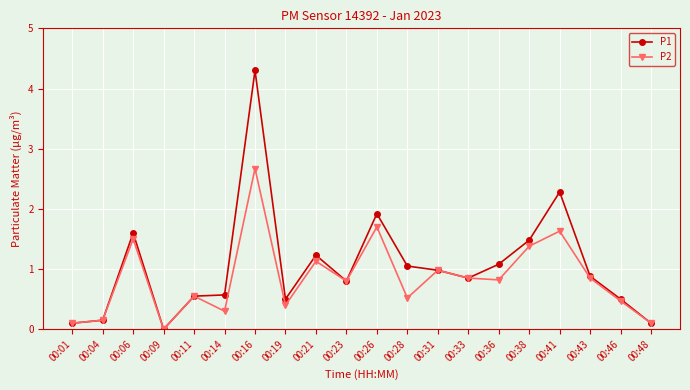

What is the approximate value of P1 at 00:01?

0.1